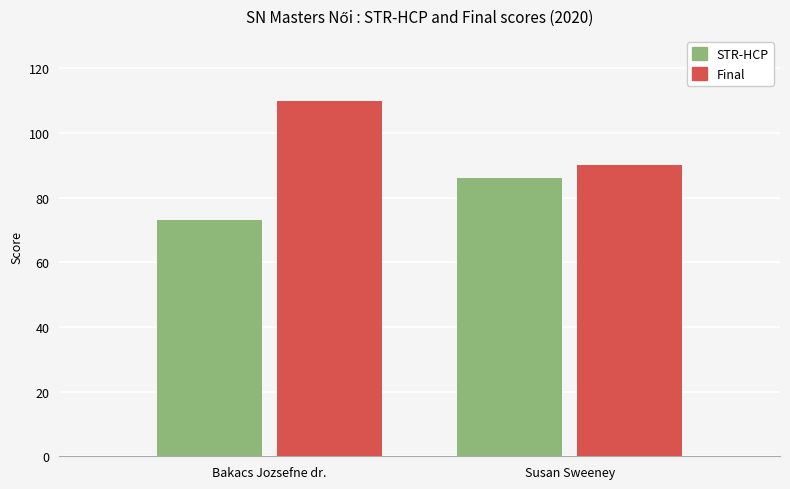

What position from the right is Bakacs Jozsefne dr.?

2